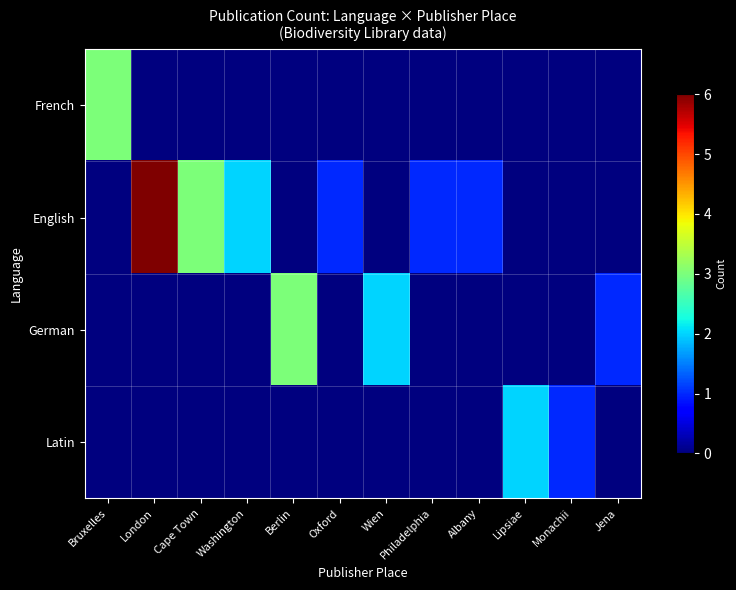

Rank the series by their maximum value, from highest to lowest.

English, French, German, Latin